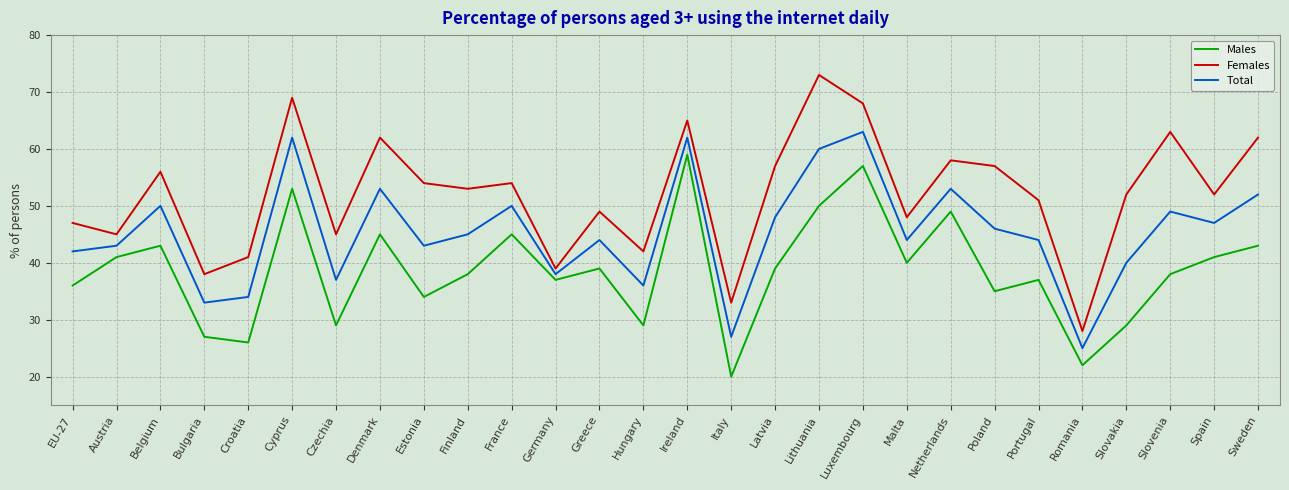

What position from the left is Romania?

24